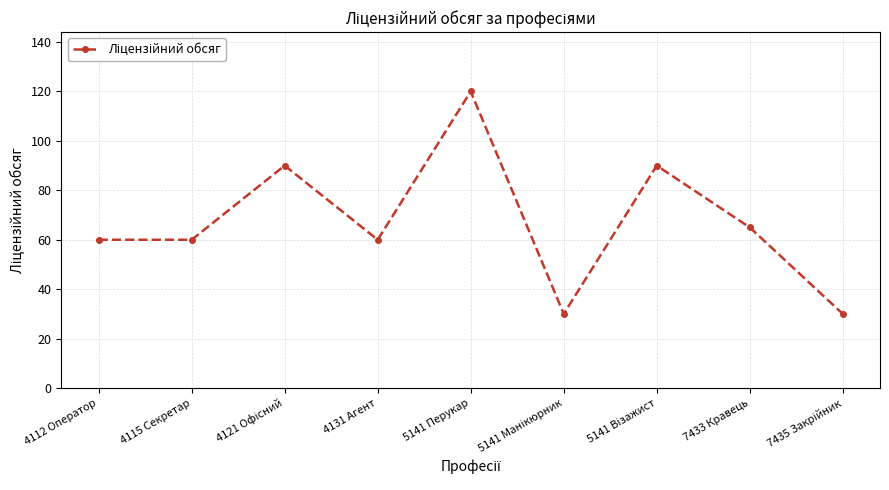

What is the label of the 2nd point from the left?

4115 Секретар